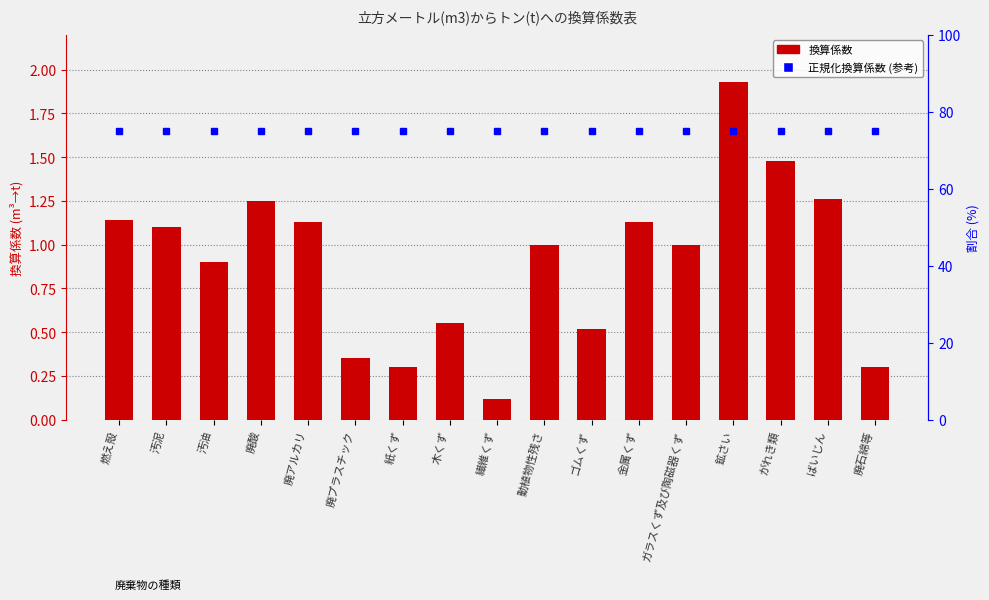

Read the 正規化換算係数 (参考) value at ガラスくず及び陶磁器くず.

75.0